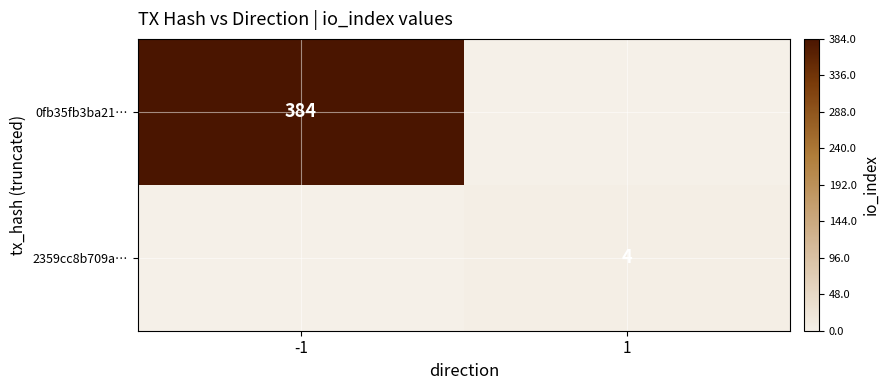

The 2359cc8b709a… series shows 4 at 1. True or false?

True